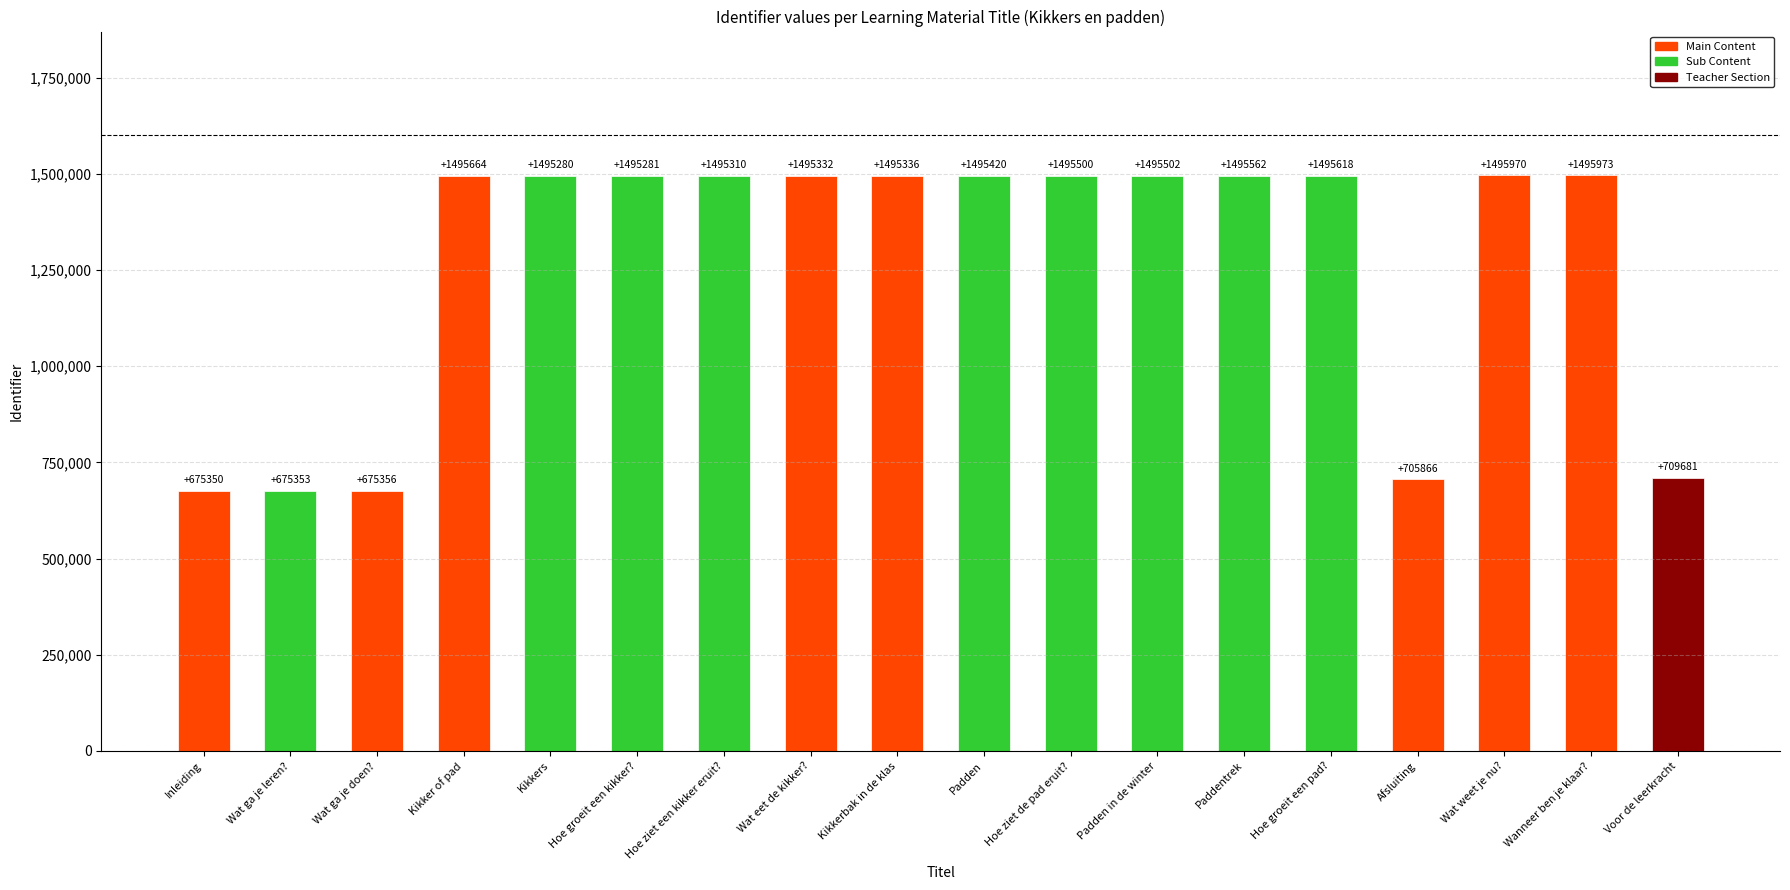

Reading left to right, what are all the values shown in this chart?

Inleiding=675350	Wat ga je leren?=675353	Wat ga je doen?=675356	Kikker of pad=1495664	Kikkers=1495280	Hoe groeit een kikker?=1495281	Hoe ziet een kikker eruit?=1495310	Wat eet de kikker?=1495332	Kikkerbak in de klas=1495336	Padden=1495420	Hoe ziet de pad eruit?=1495500	Padden in de winter=1495502	Paddentrek=1495562	Hoe groeit een pad?=1495618	Afsluiting=705866	Wat weet je nu?=1495970	Wanneer ben je klaar?=1495973	Voor de leerkracht=709681